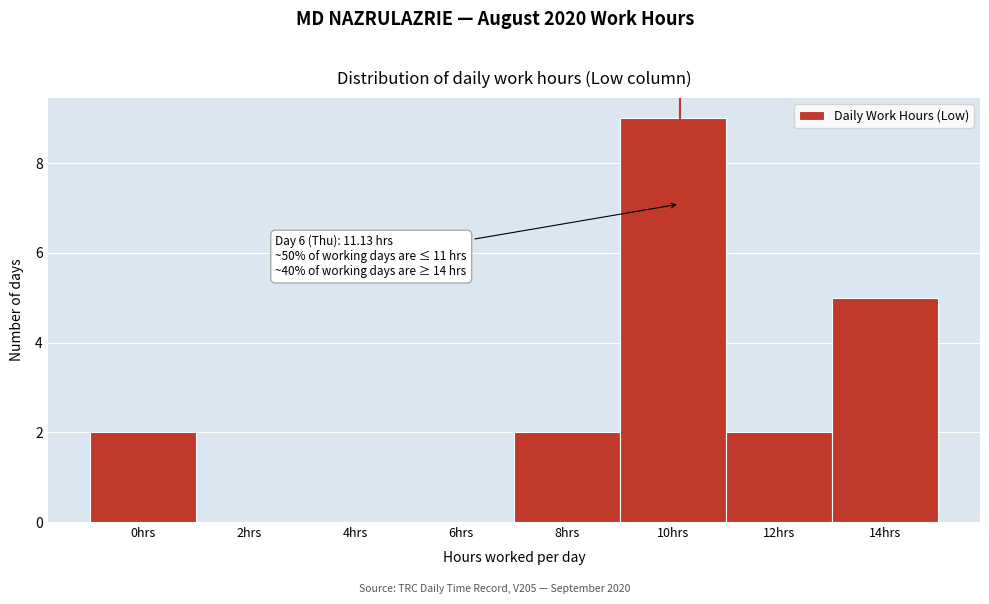

Reading left to right, what are all the values shown in this chart?

0hrs=2	2hrs=0	4hrs=0	6hrs=0	8hrs=2	10hrs=9	12hrs=2	14hrs=5